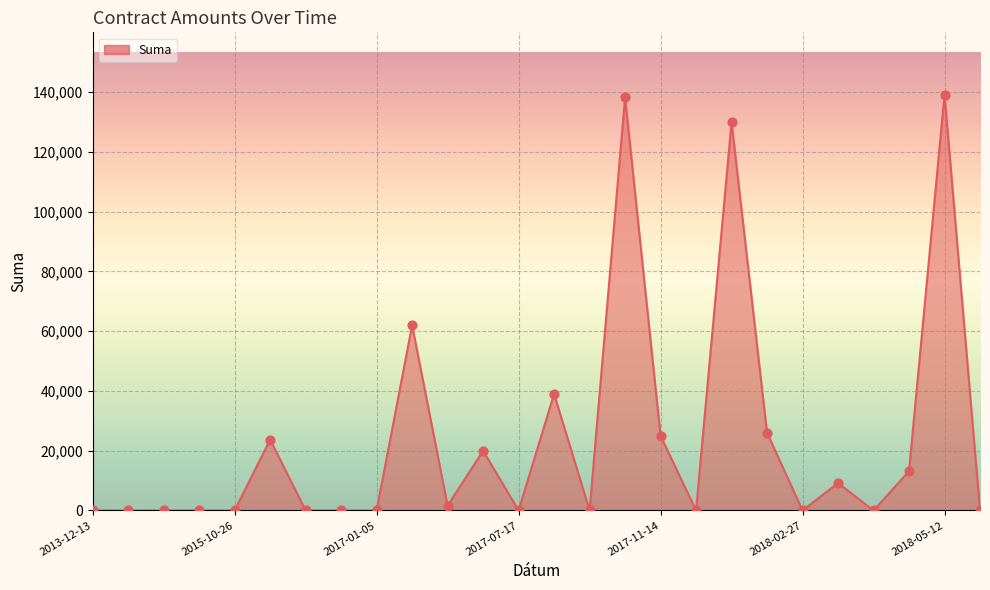

What is the difference between the maximum and minimum values?

139111.0